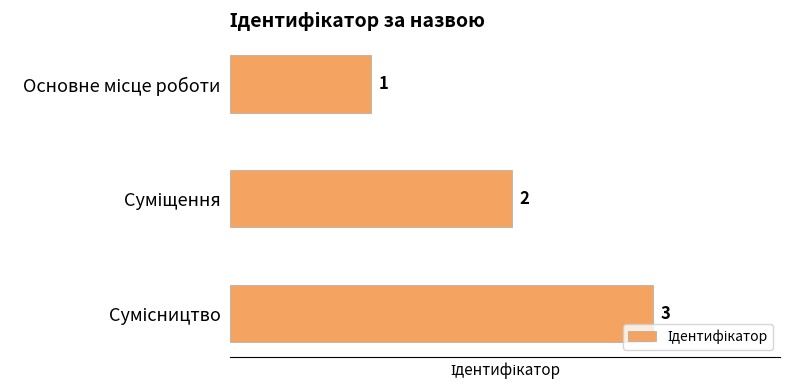

Count the values in the range 1 to 3.

3